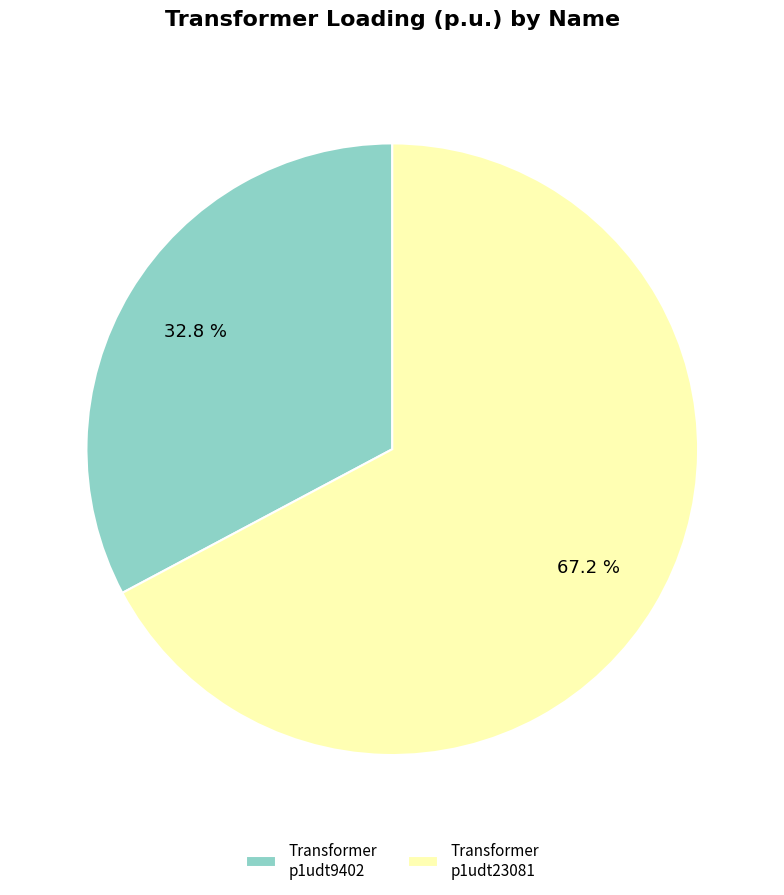

Rank the categories by value from highest to lowest.

Transformer p1udt23081, Transformer p1udt9402